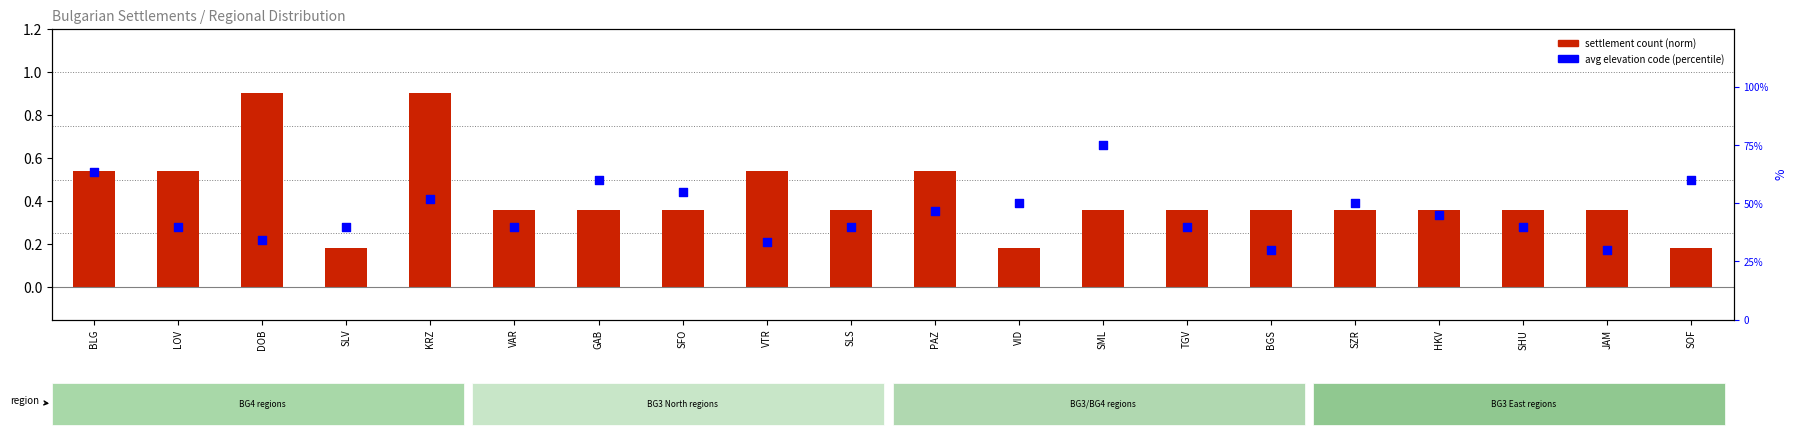

At how many categories does at least one series exceed 38?

16